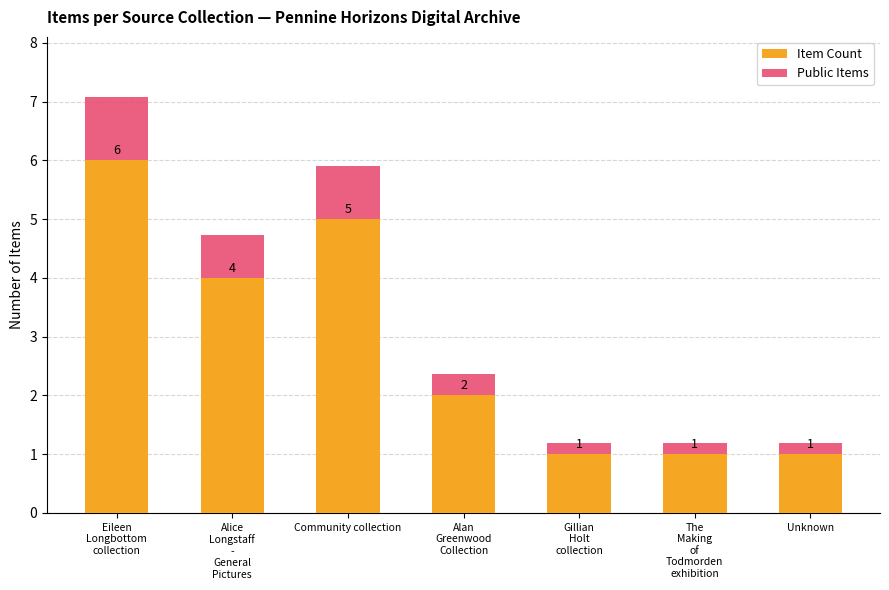

Is it true that Item Count equals 2.0 at Alan
Greenwood
Collection?

True